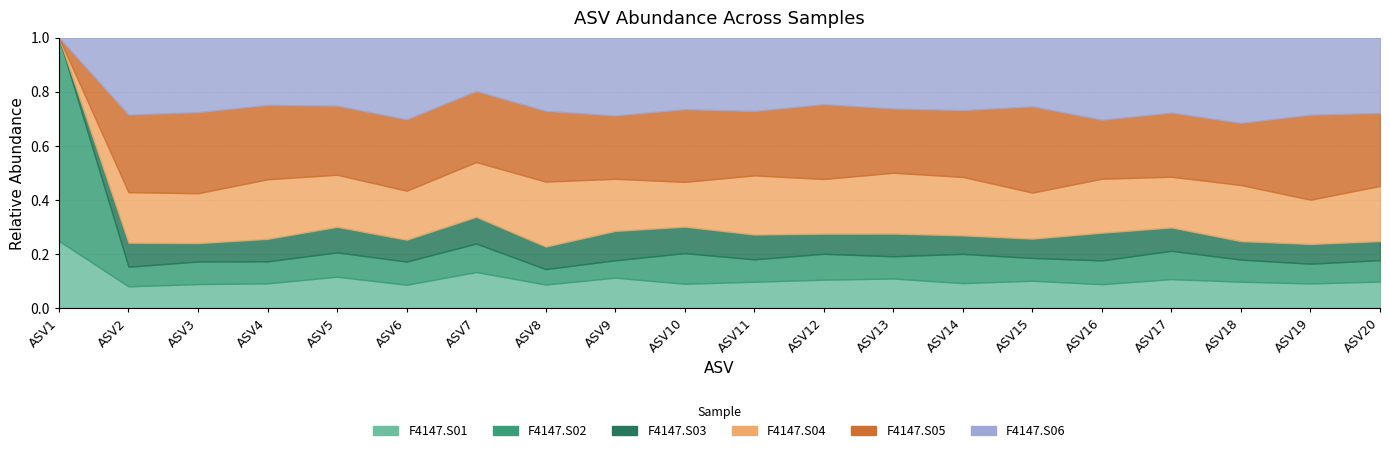

Where is F4147.S05 nearest to the value 95?

ASV18